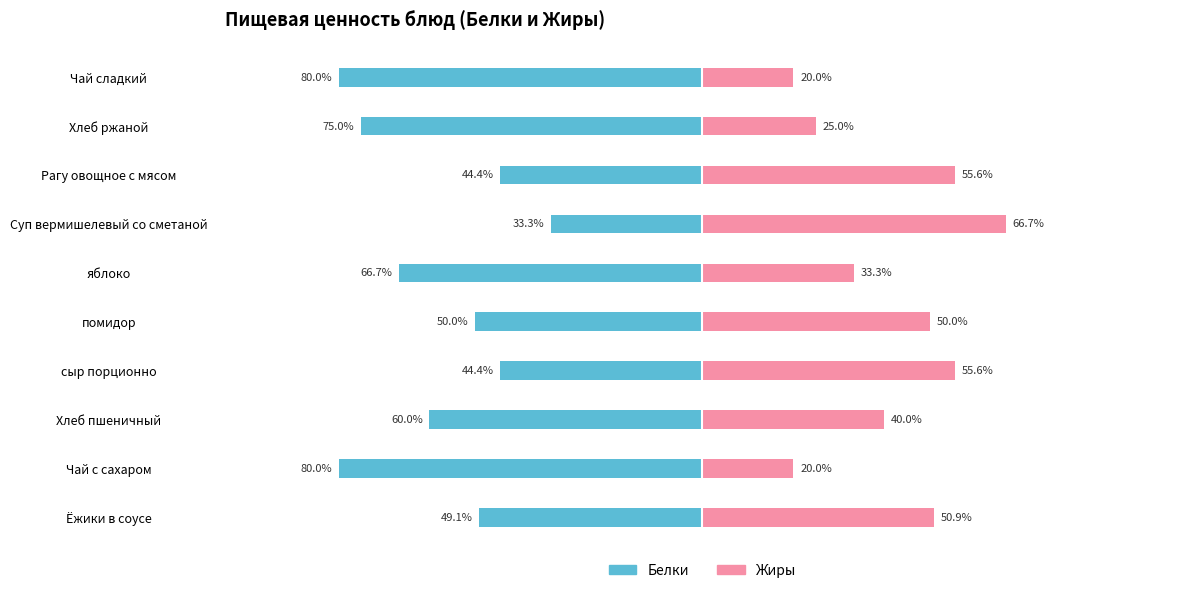

Read the Белки value at Хлеб пшеничный.

-60.0